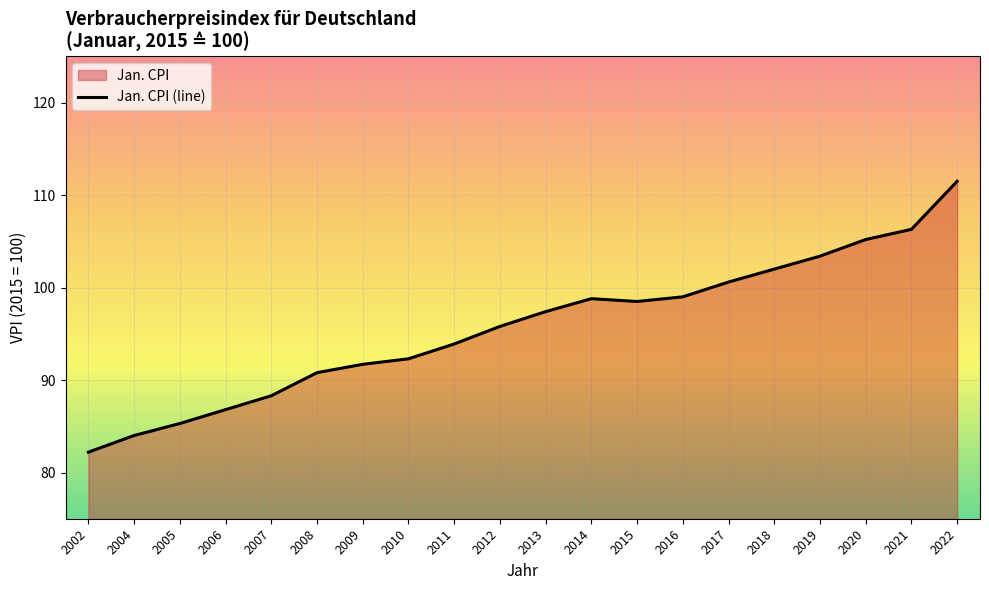

Is it true that the value at 2013 is 97.4?

True